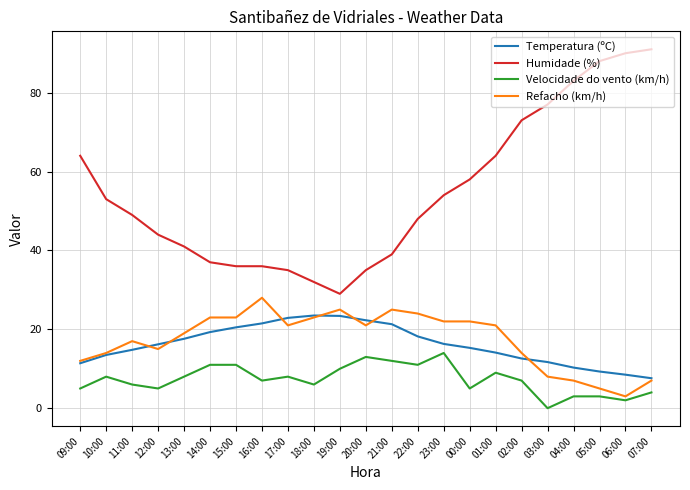

What is the greatest value displayed?

91.0